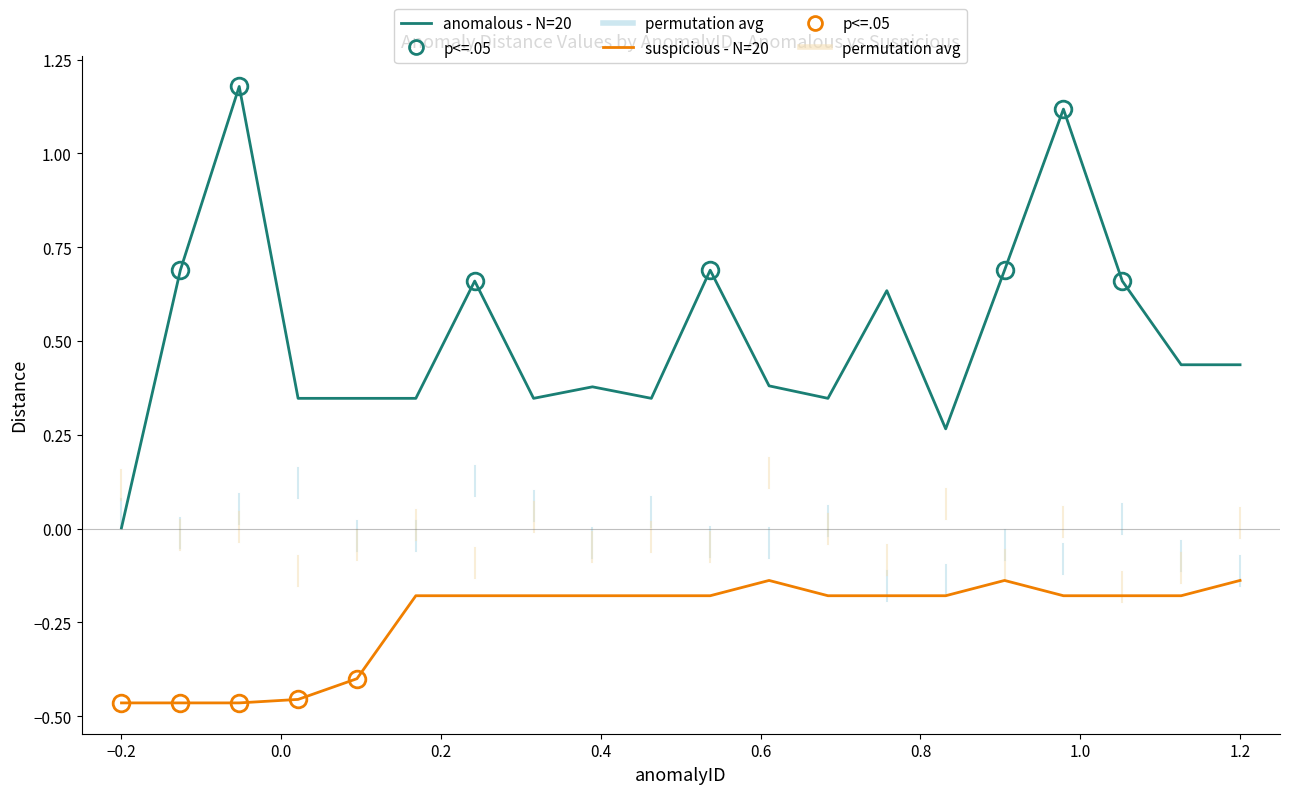

Which series has the widest spread of values?

anomalous - N=20